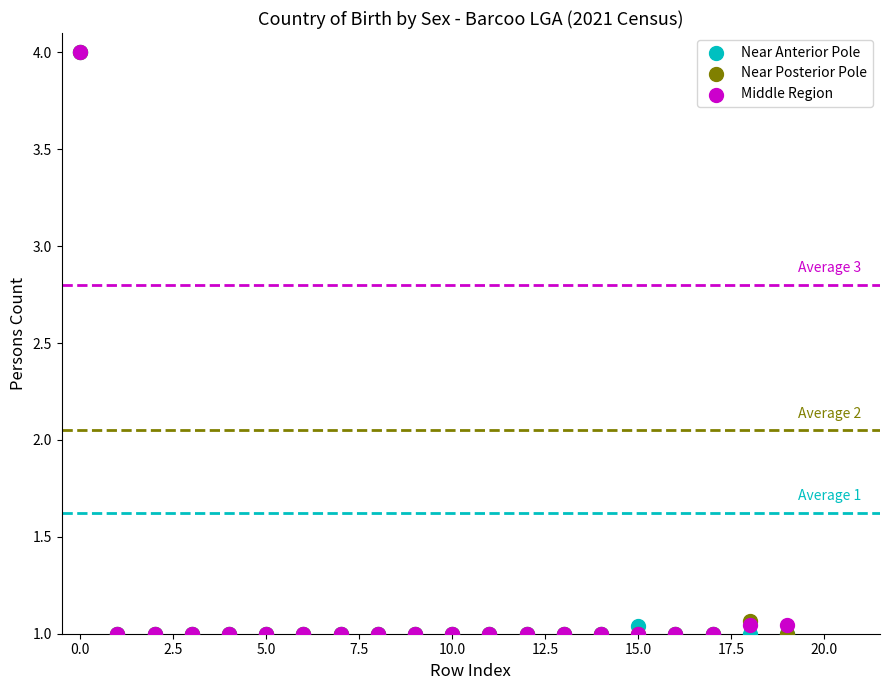

What are all the series names shown in the legend?

Near Anterior Pole, Near Posterior Pole, Middle Region